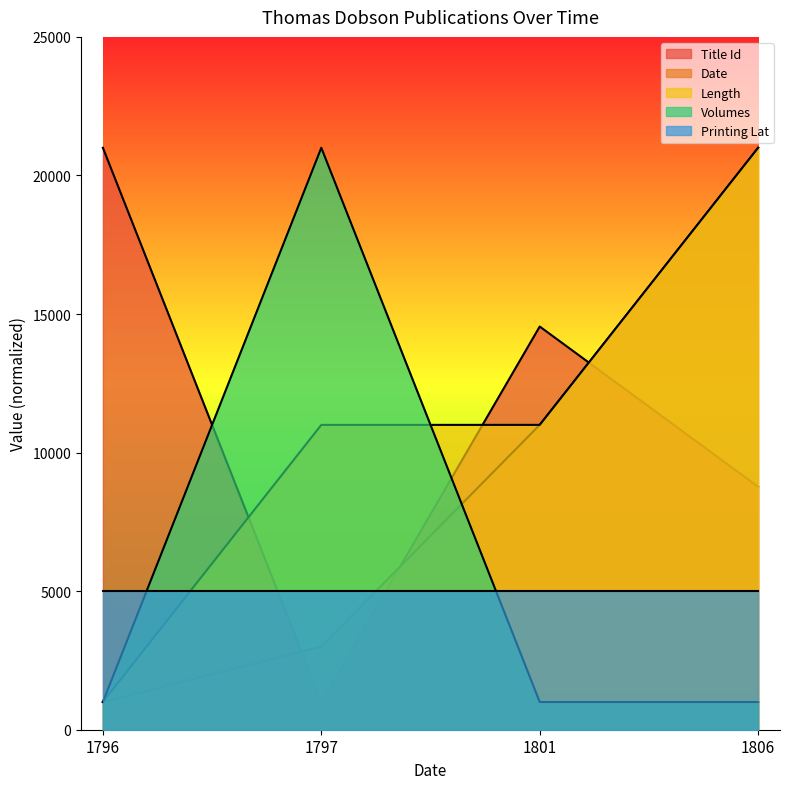

What is the total value across all series at 1806?

56767.2